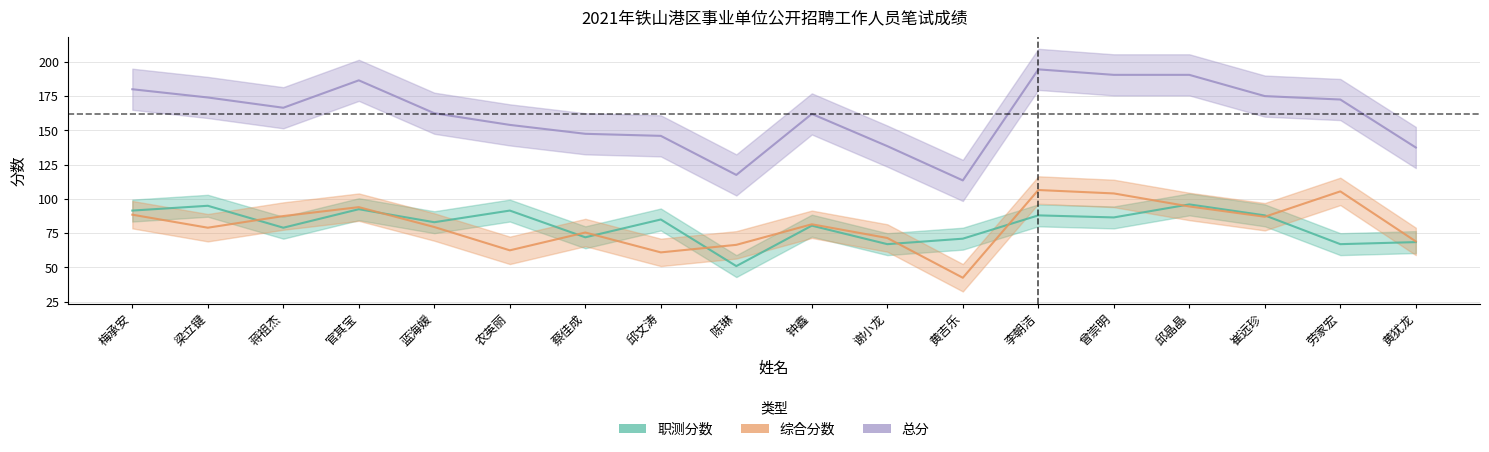

What is the label of the 2nd point from the left?

梁立键